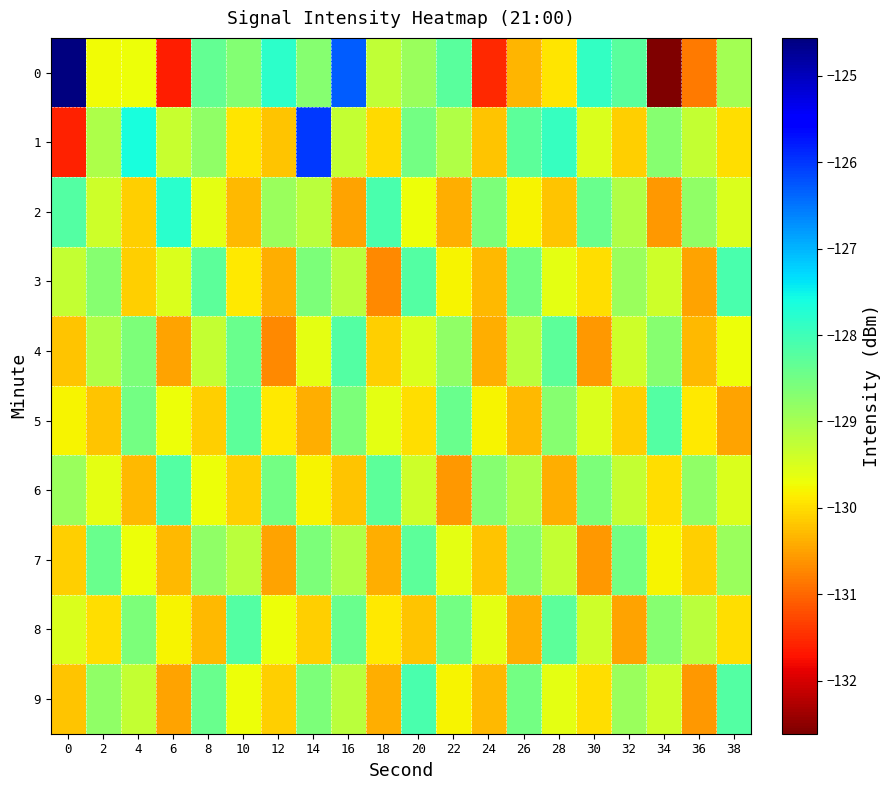

What is the spread (max minus min) of values at 28?

2.5